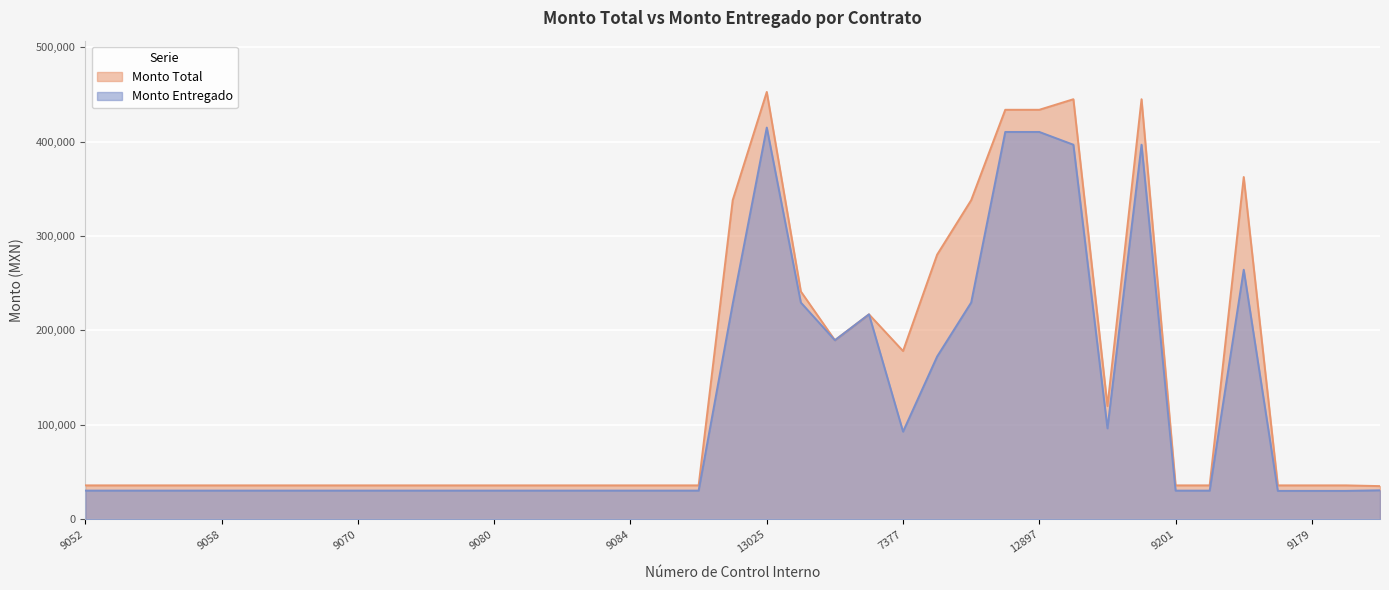

How many data points does each series have?

39